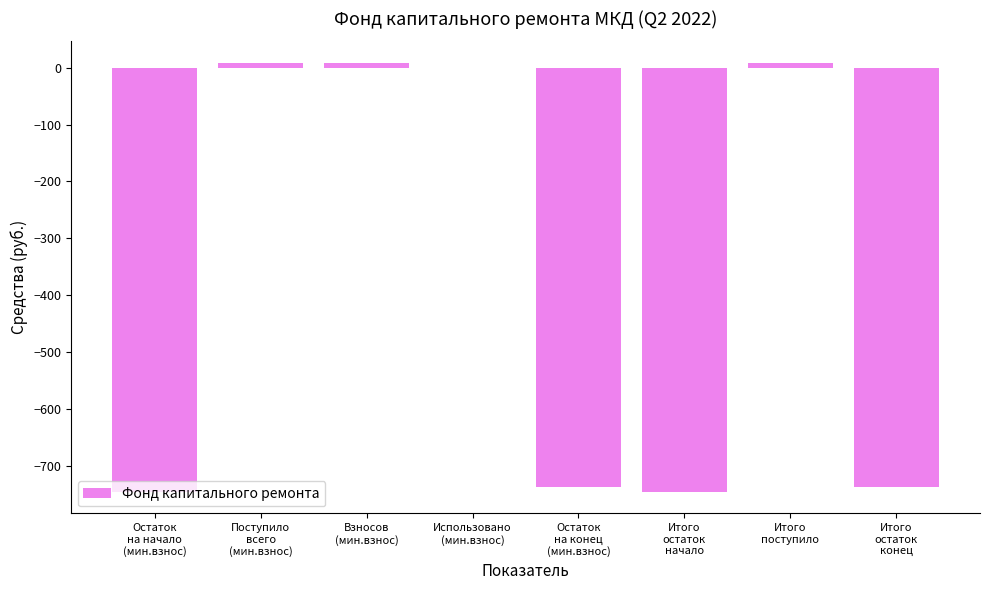

What is the sum of the values at Итого
поступило and Взносов
(мин.взнос)?

17.7